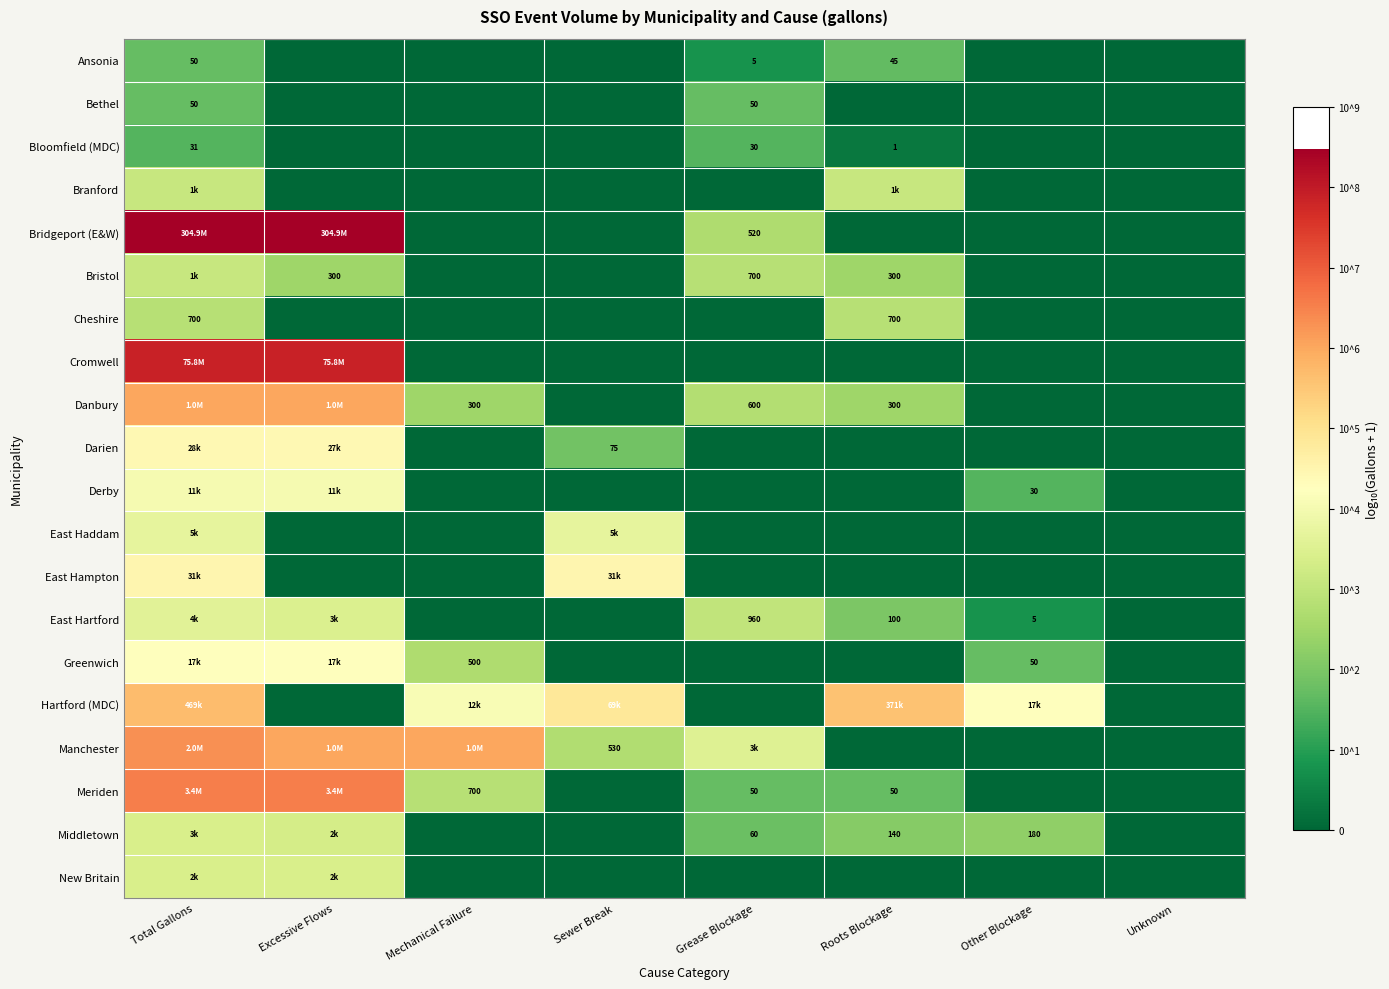

At how many categories does at least one series exceed 1?

7